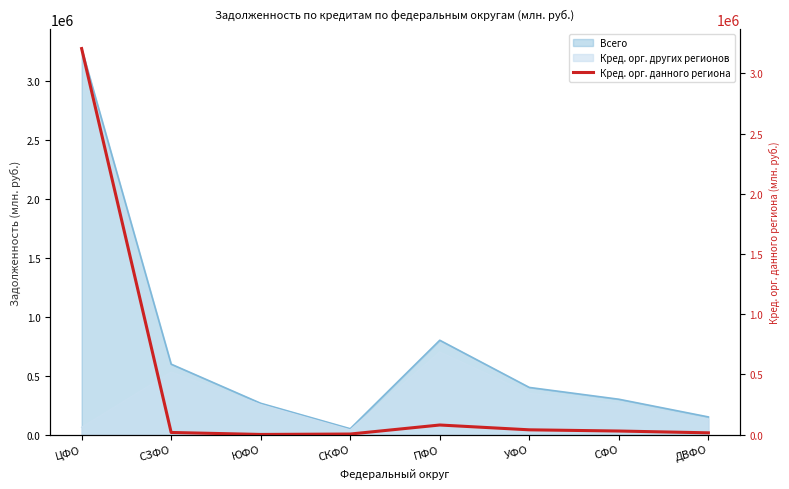

Reading right to left, what are all the values shown in this chart?

15000	30000	40000	80000	5000	1536	17998	3206185